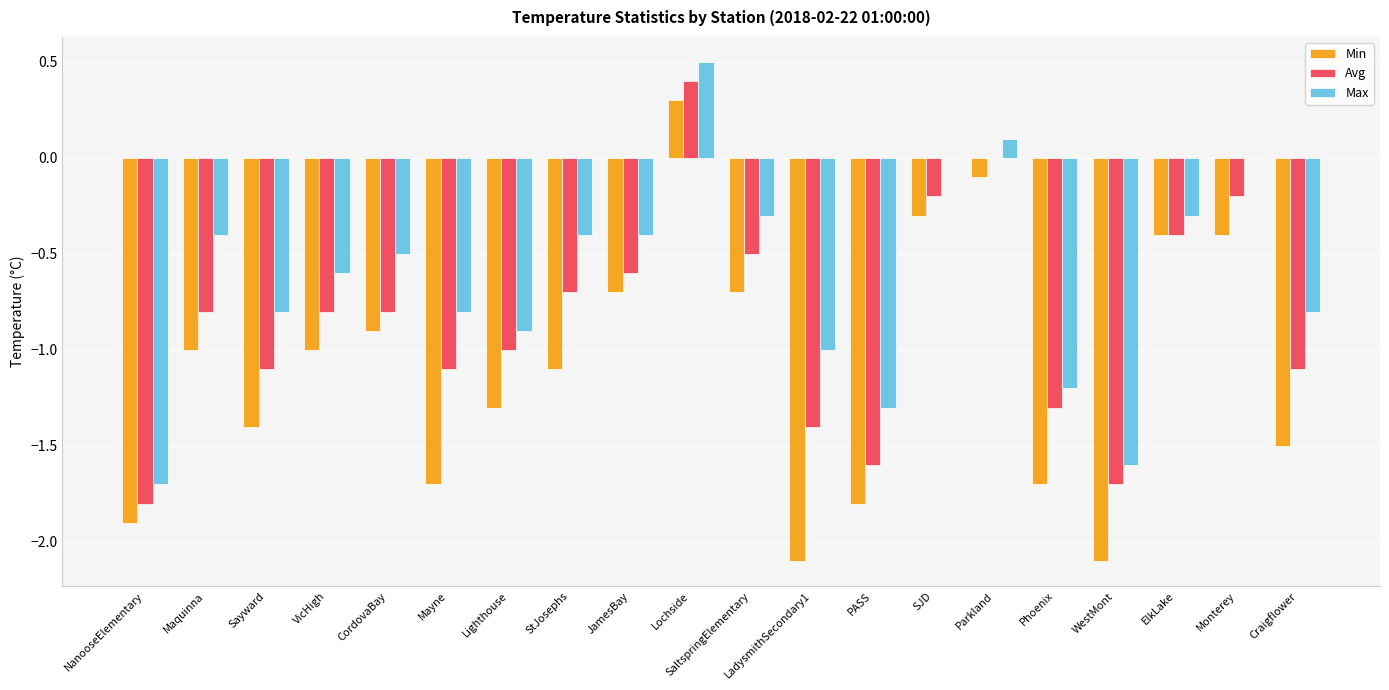

How many distinct data groups are displayed?

3